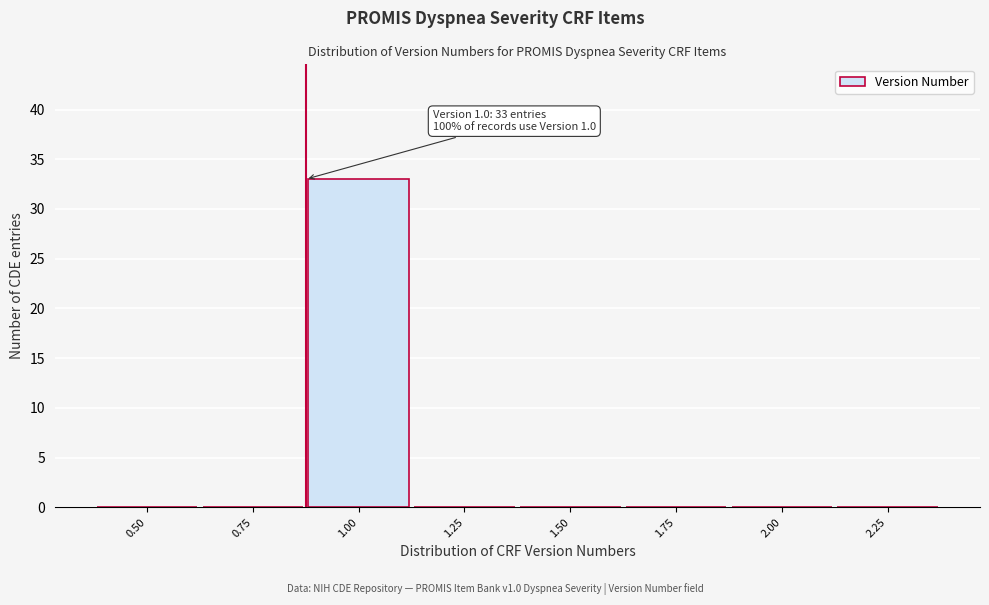

Reading left to right, transcribe all the data shown in this chart.

0.50=0	0.75=0	1.00=33	1.25=0	1.50=0	1.75=0	2.00=0	2.25=0